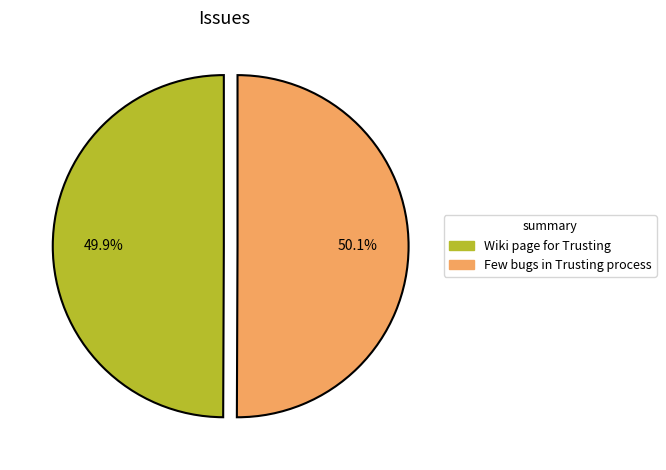

Is it true that Wiki page for Trusting is 50% of the pie?

True